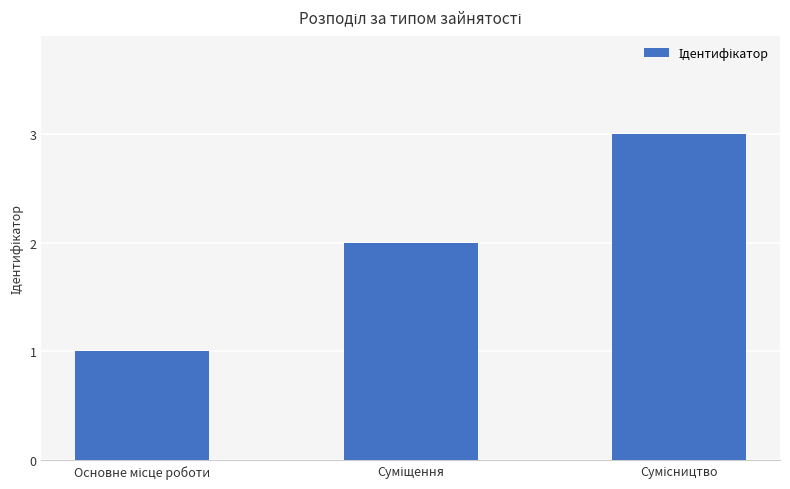

What is the maximum value shown in the chart?

3